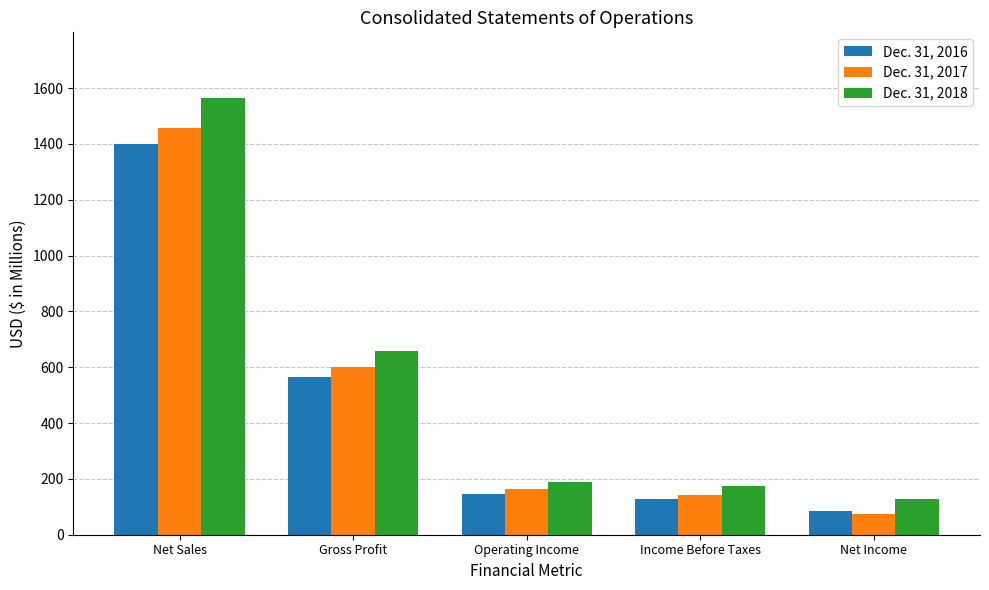

Which series changed the most between Gross Profit and Operating Income?

Dec. 31, 2018